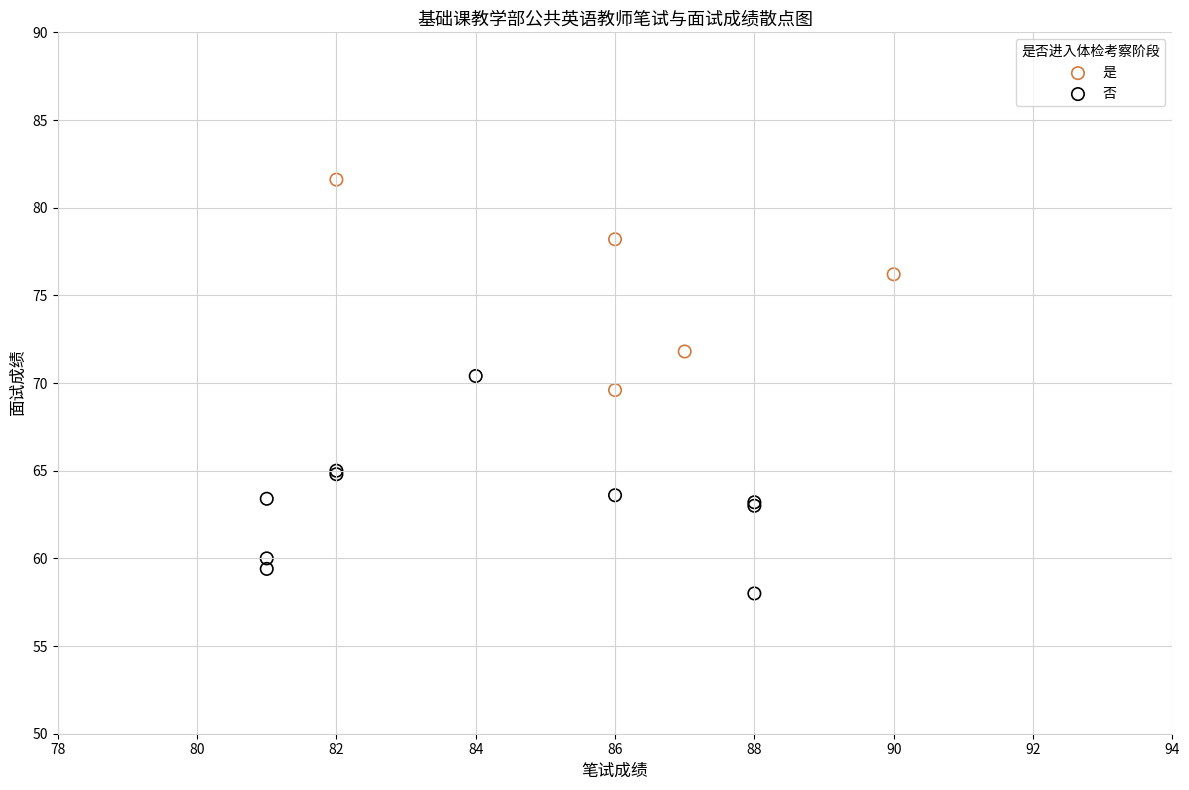

Which series contains the highest Y value?

是